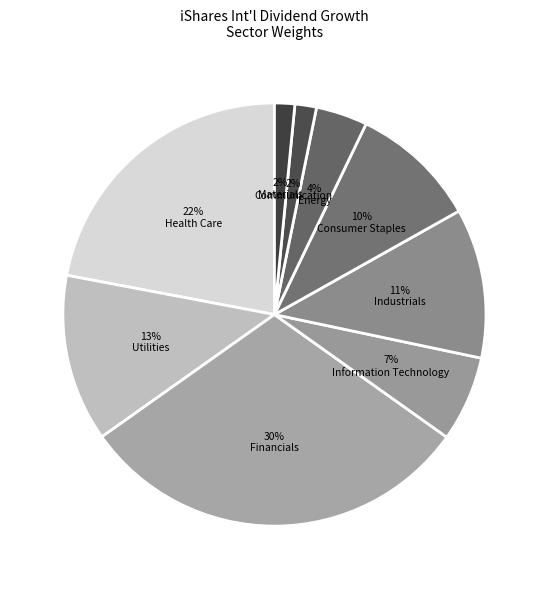

Is there any slice that represents more than half of the pie?

No